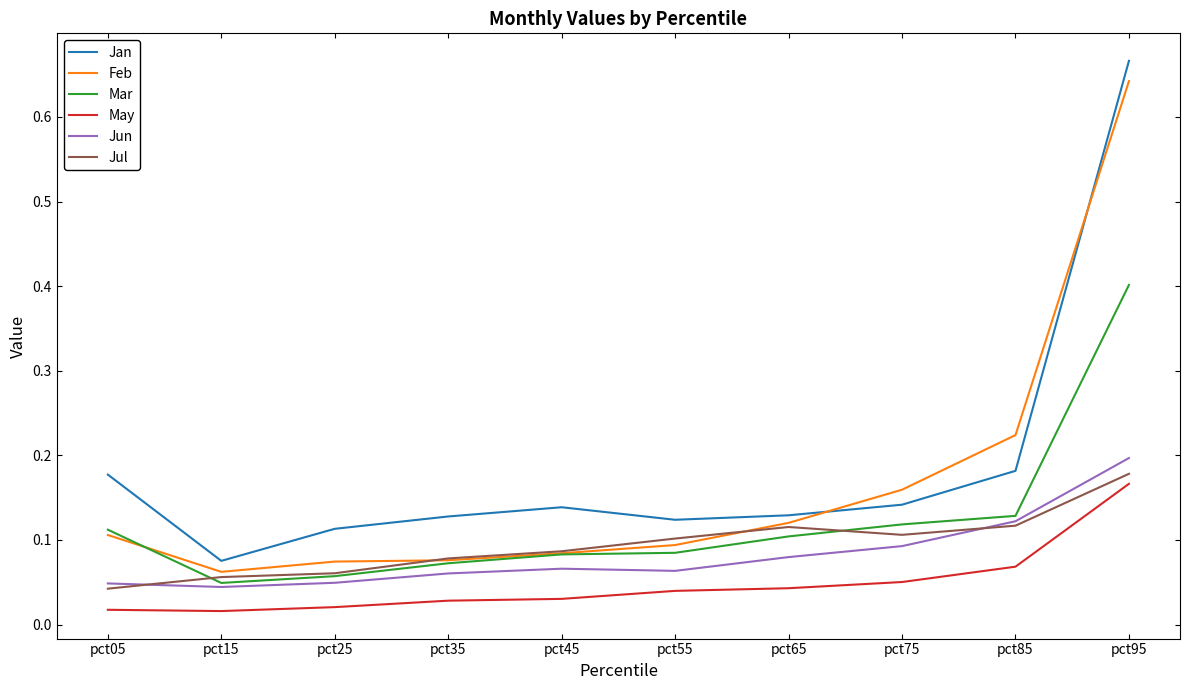

True or false: Feb and Jun intersect in this chart.

False